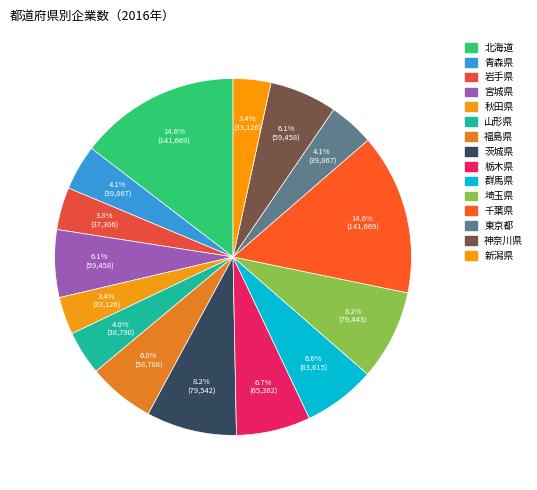

The 青森県 slice represents 1% of the pie. True or false?

False